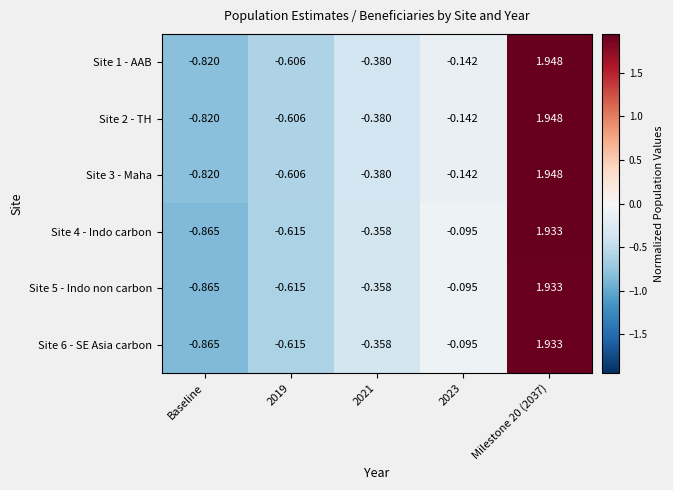

What is the total value across all series at 2023?

-0.7